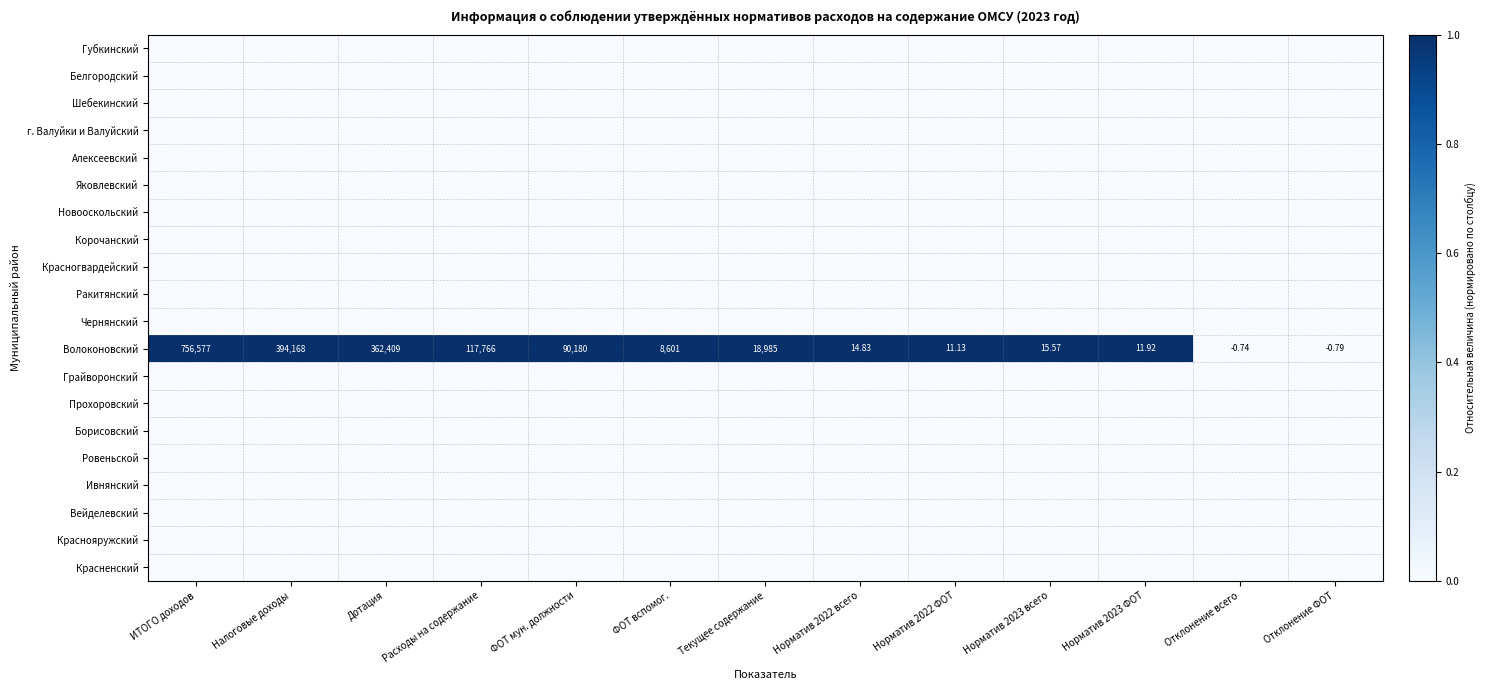

True or false: Прохоровский has a value of 0 at ФОТ вспомог..

True